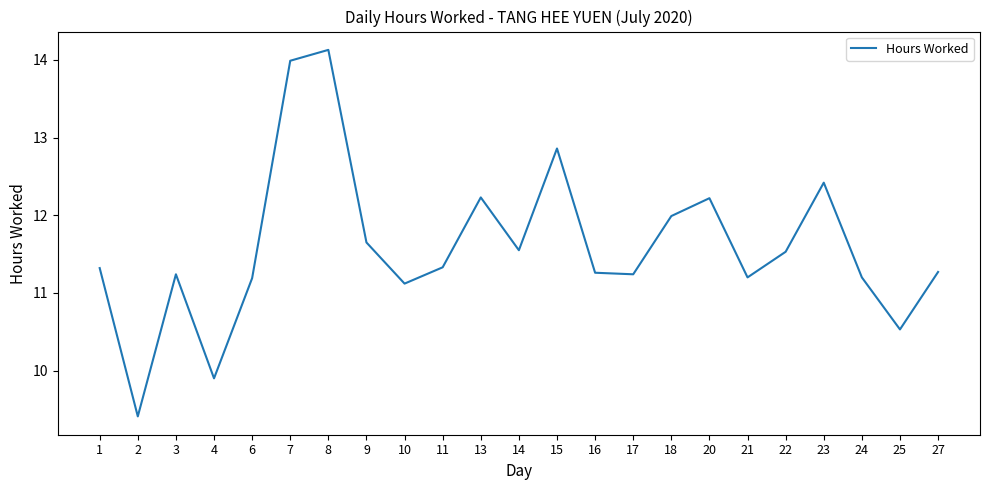

What is the change in value from 3 to 15?

+1.6